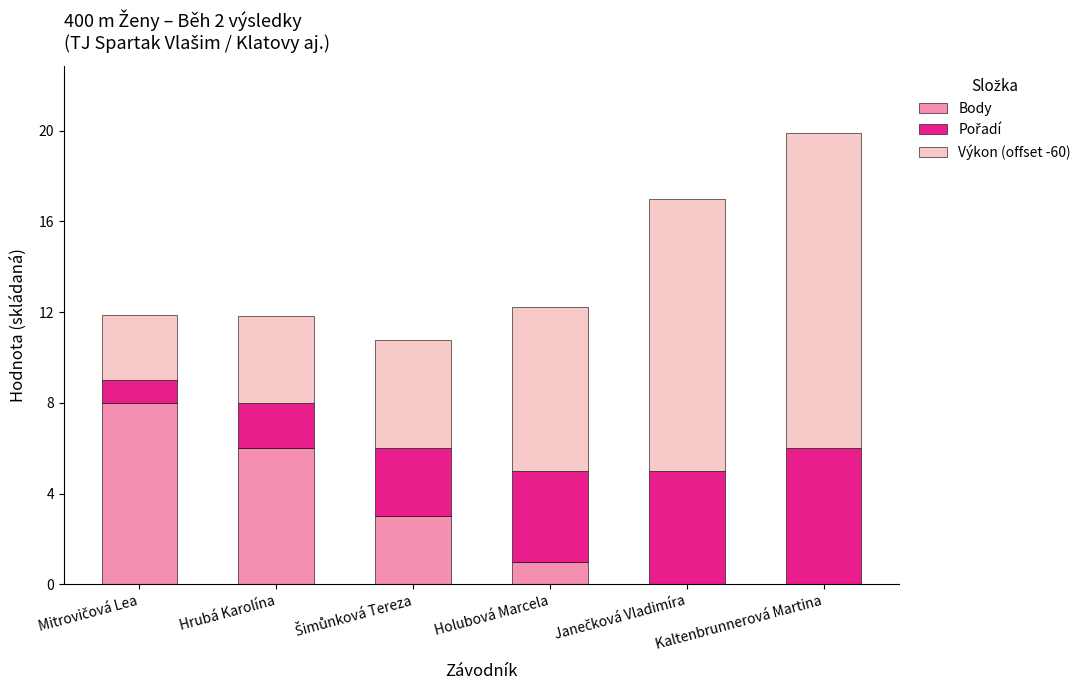

Read the Body value at Holubová Marcela.

1.0